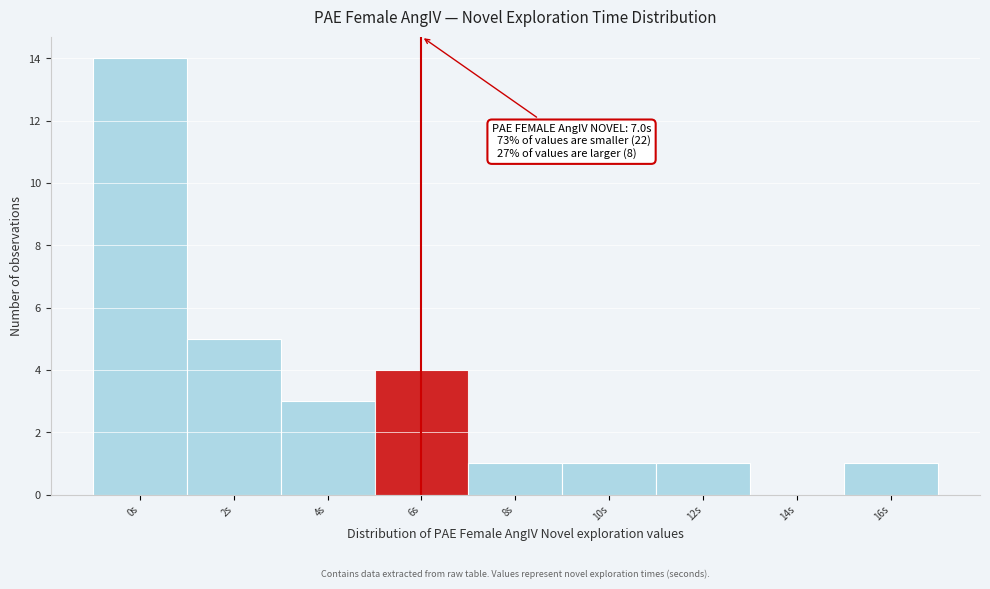

Reading left to right, list all the values displayed in this chart.

0s=14	2s=5	4s=3	6s=4	8s=1	10s=1	12s=1	14s=0	16s=1